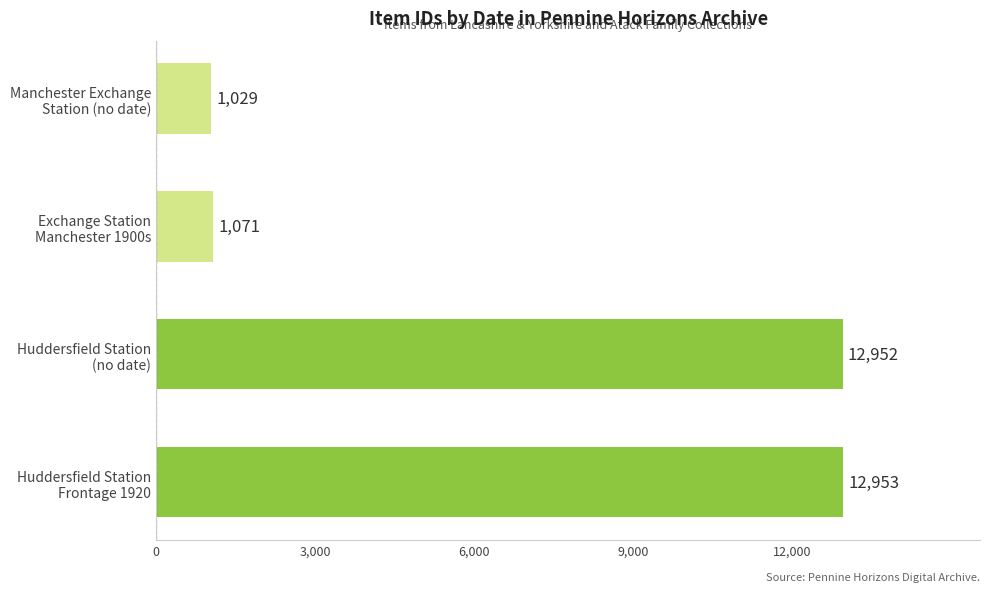

What is the difference between the second highest and second lowest values?

11881